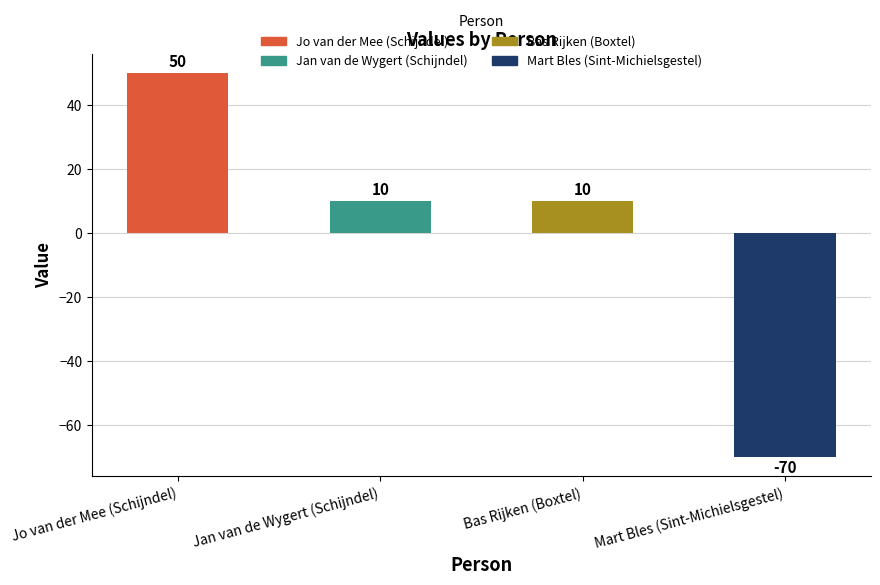

What is the change in value from Jo van der Mee (Schijndel) to Bas Rijken (Boxtel)?

-40